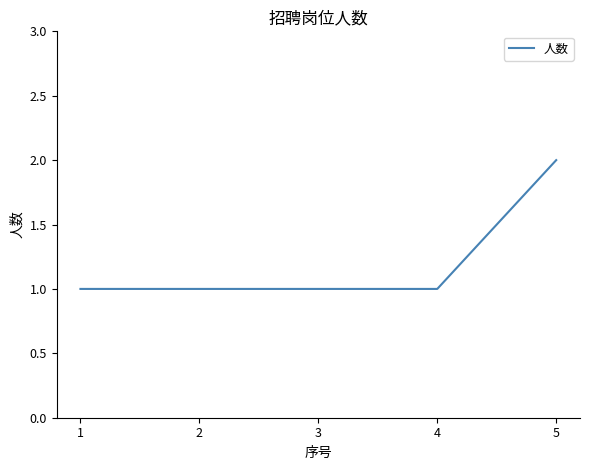

True or false: the data shows 0 at 3.

False